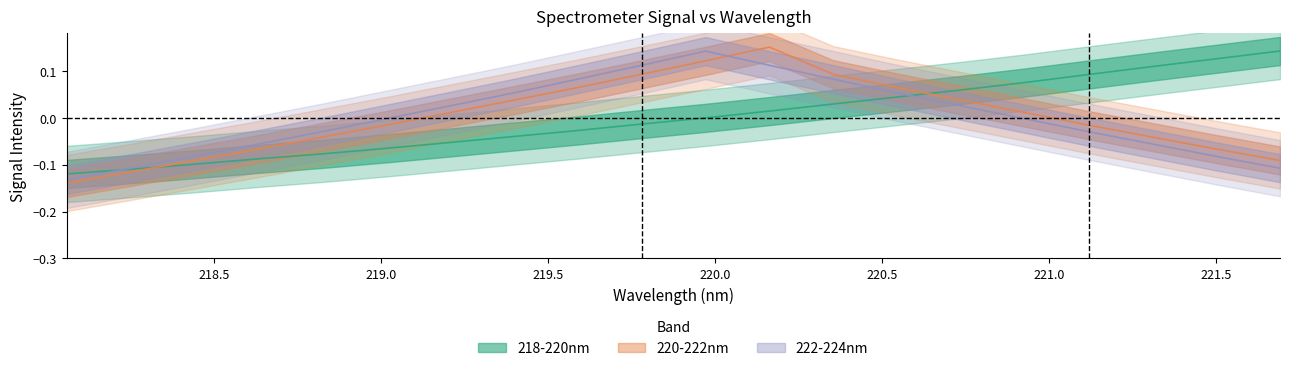

What is the minimum value shown in the chart?

-0.1